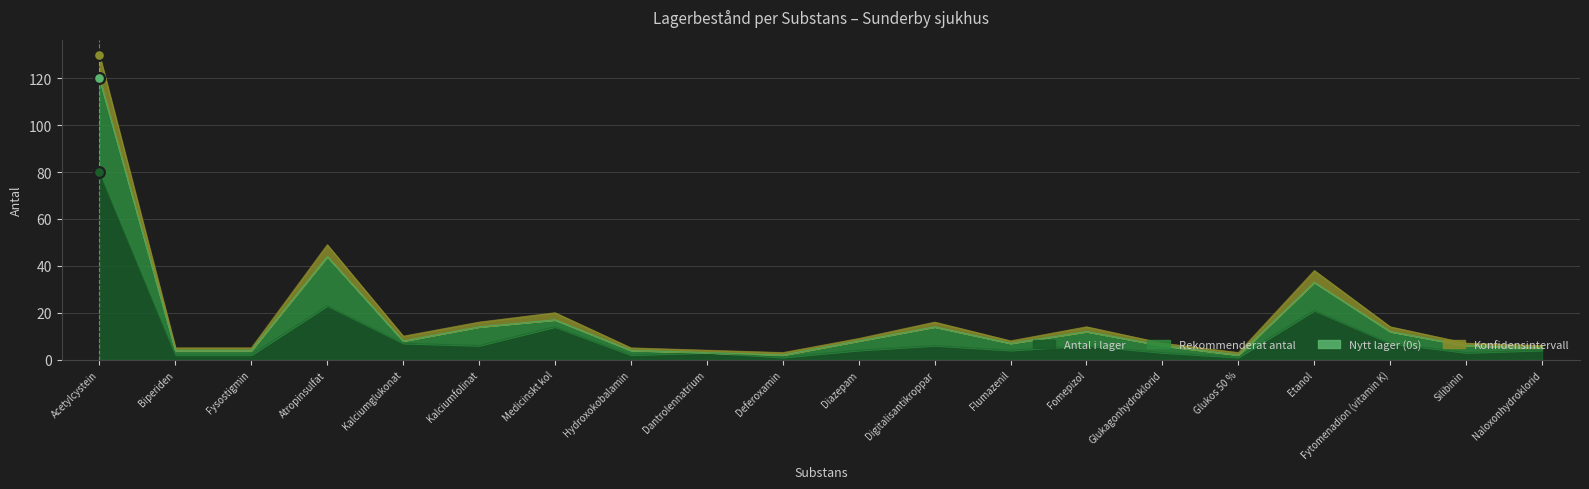

Is the value of Antal i lager at Deferoxamin greater than the value of Konfidensintervall at Kalciumglukonat?

No